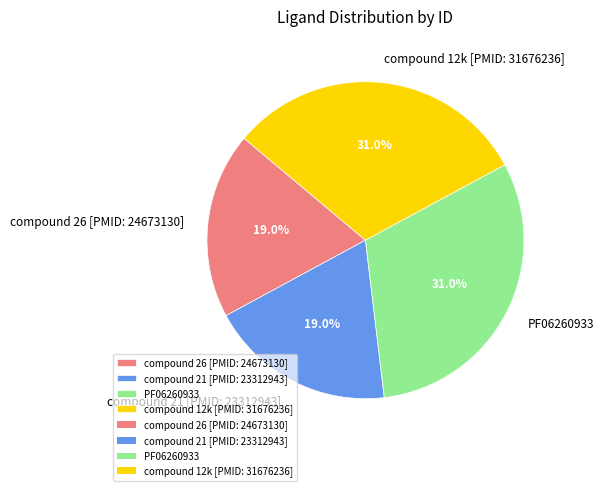

Does any single category account for the majority?

No